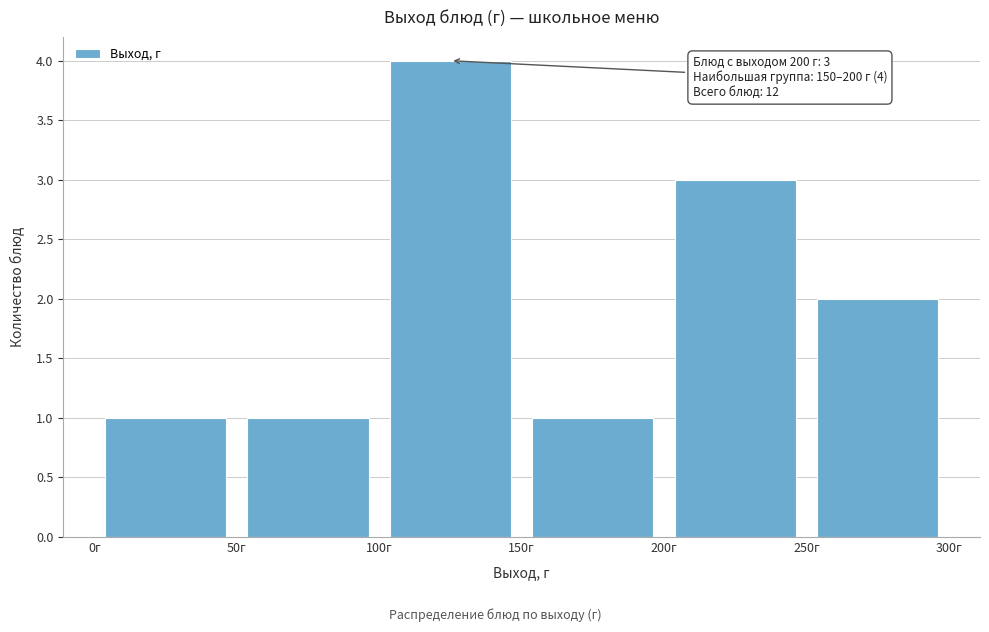

Which range on the x-axis has the tallest bar?

100 to 150